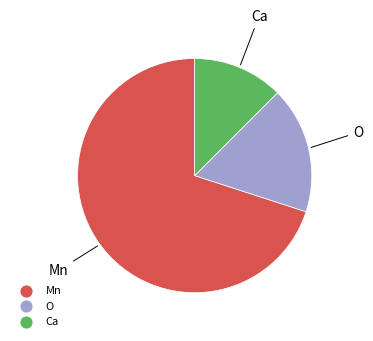

Is there a majority slice in this chart?

Yes